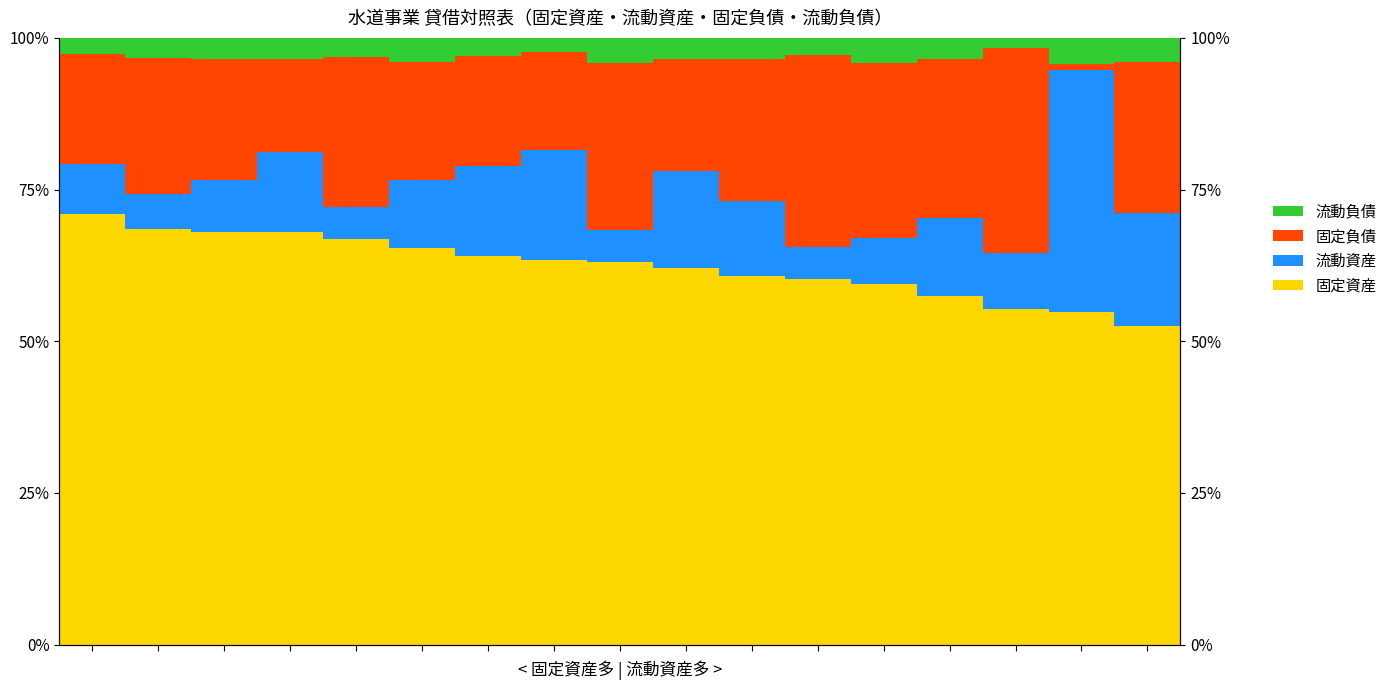

What is the average value of the 流動資産 series?

12.5